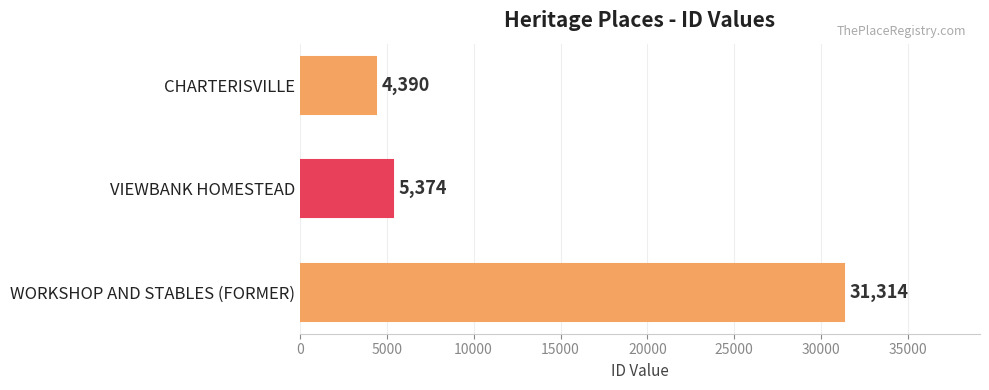

What is the average value?

13693